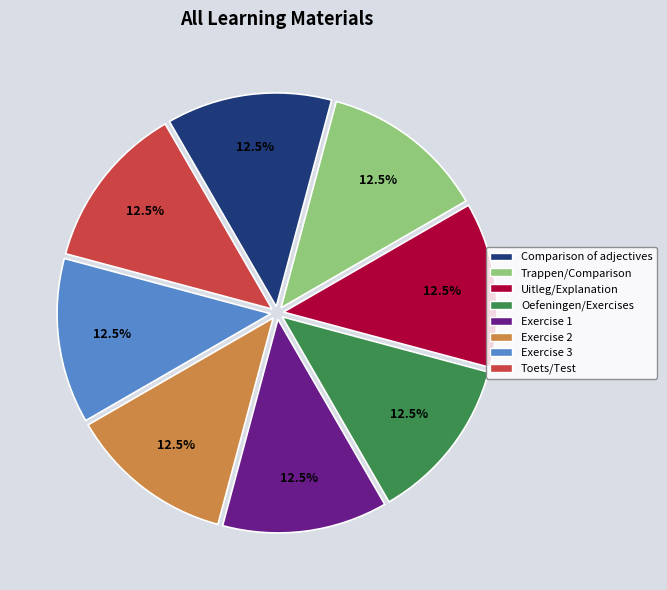

Is there a majority slice in this chart?

No